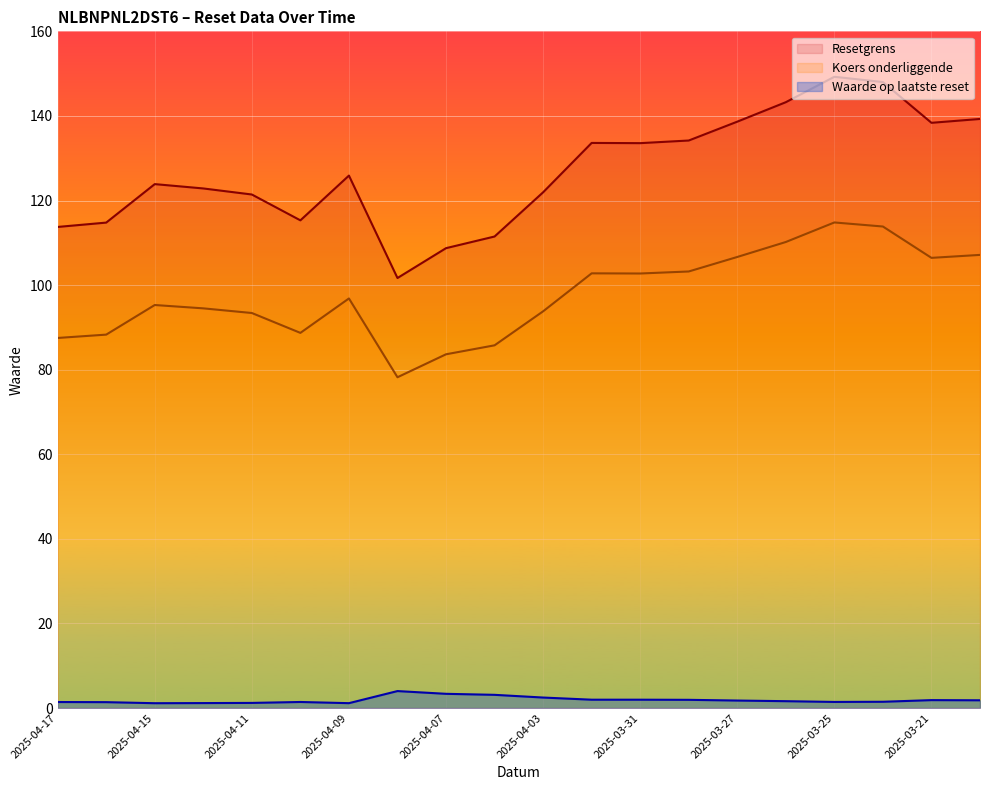

Between 2025-04-17 and 2025-04-15, which series saw the biggest shift?

Resetgrens